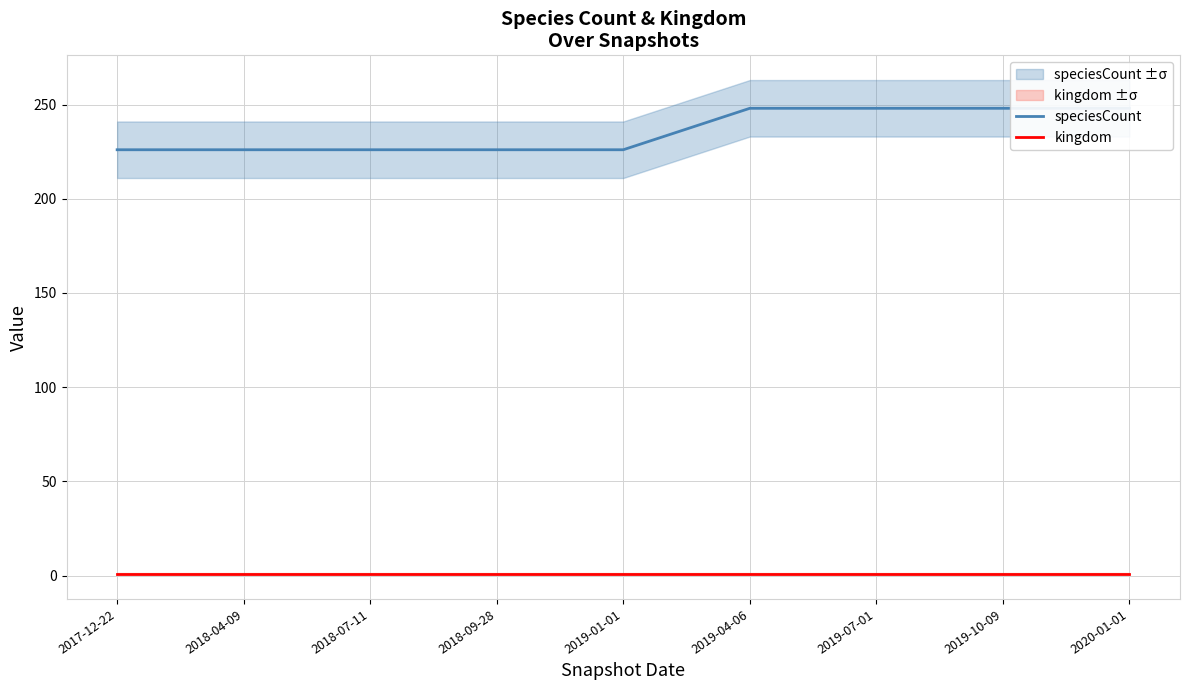

Reading right to left, list all the values displayed in this chart.

speciesCount: 248	248	248	248	226	226	226	226	226
kingdom: 1	1	1	1	1	1	1	1	1